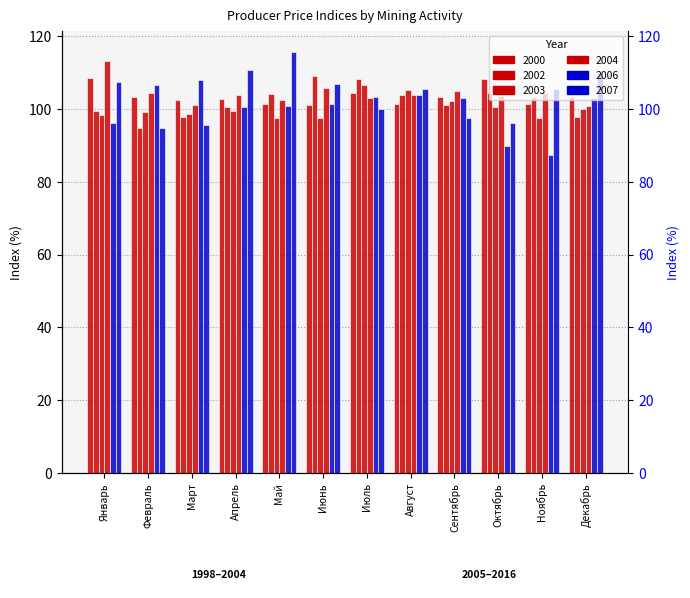

Is the value of 2006 at Декабрь greater than the value of 2004 at Май?

Yes